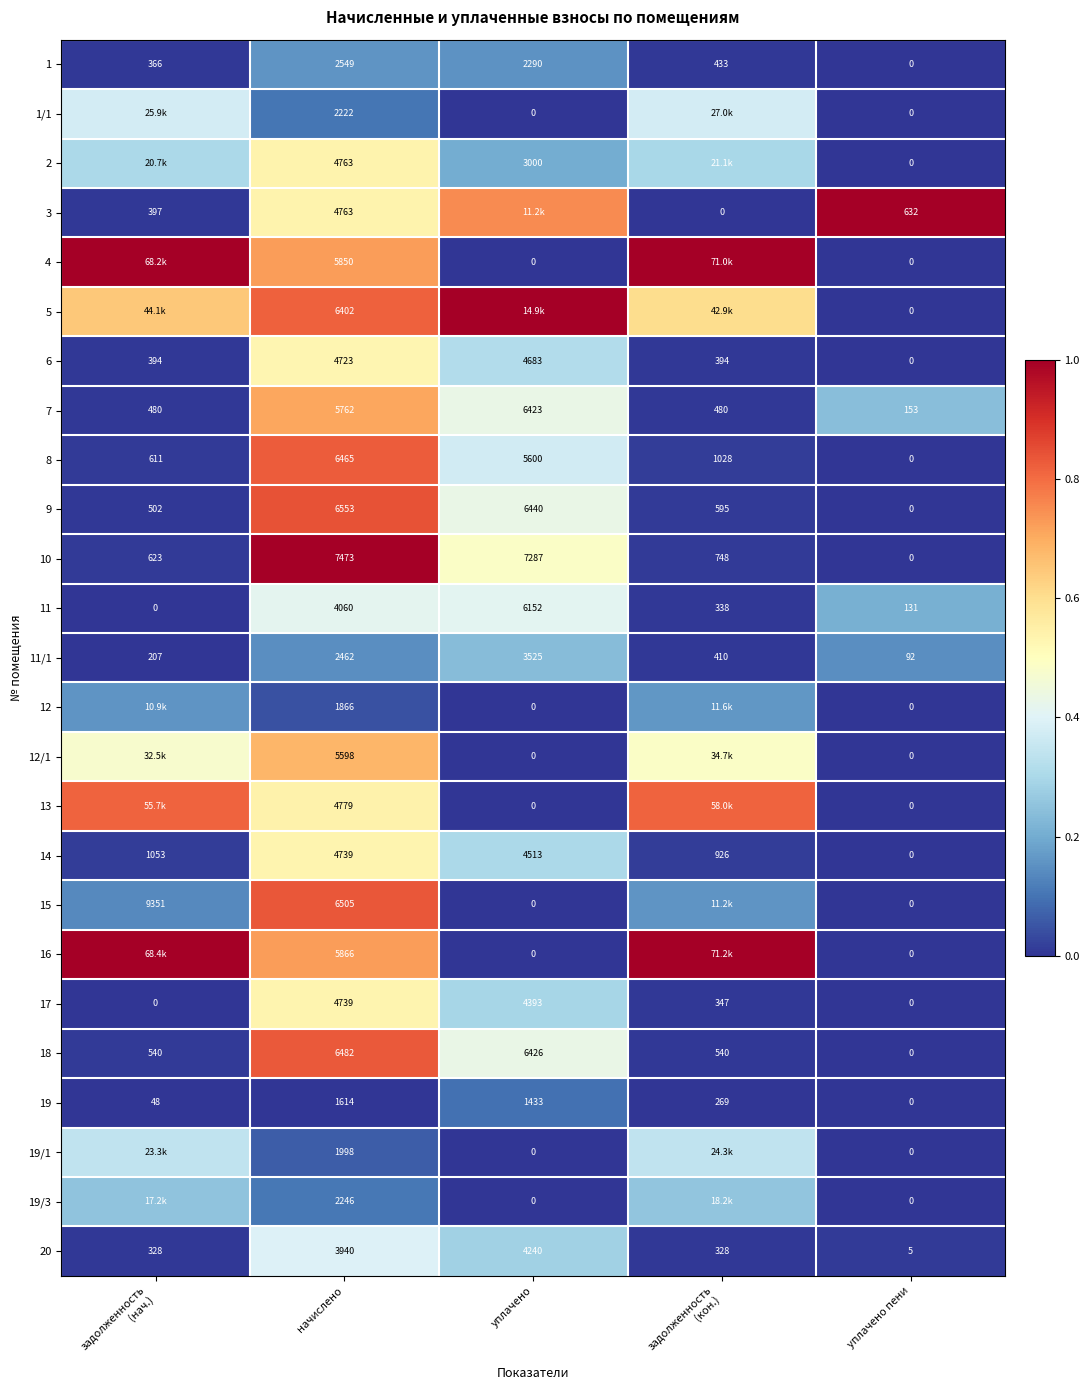

At how many categories does at least one series exceed 0?

5